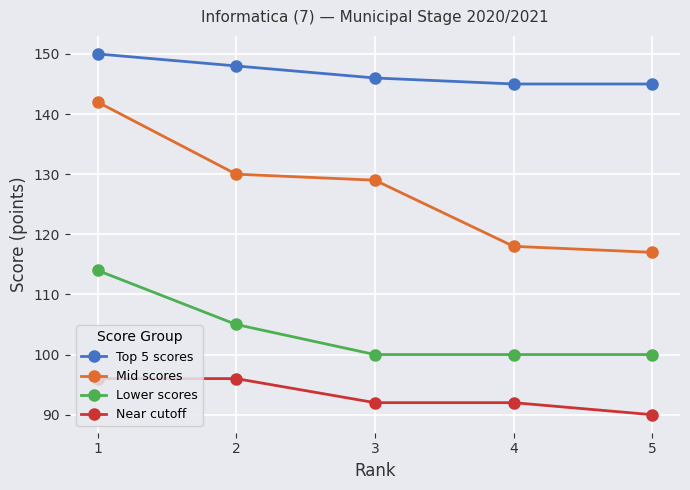

True or false: Near cutoff and Top 5 scores intersect in this chart.

False